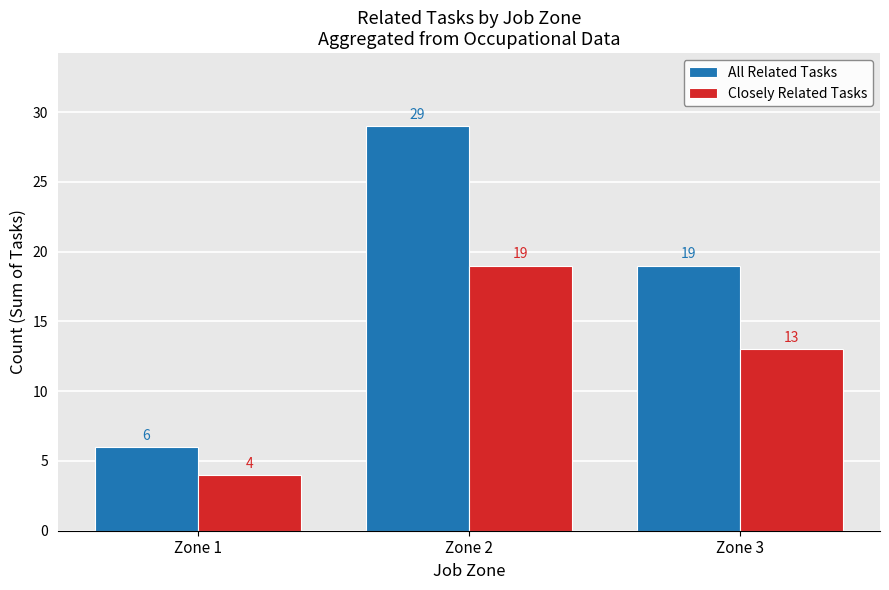

Reading left to right, what are all the values shown in this chart?

All Related Tasks: Zone 1=6	Zone 2=29	Zone 3=19
Closely Related Tasks: Zone 1=4	Zone 2=19	Zone 3=13